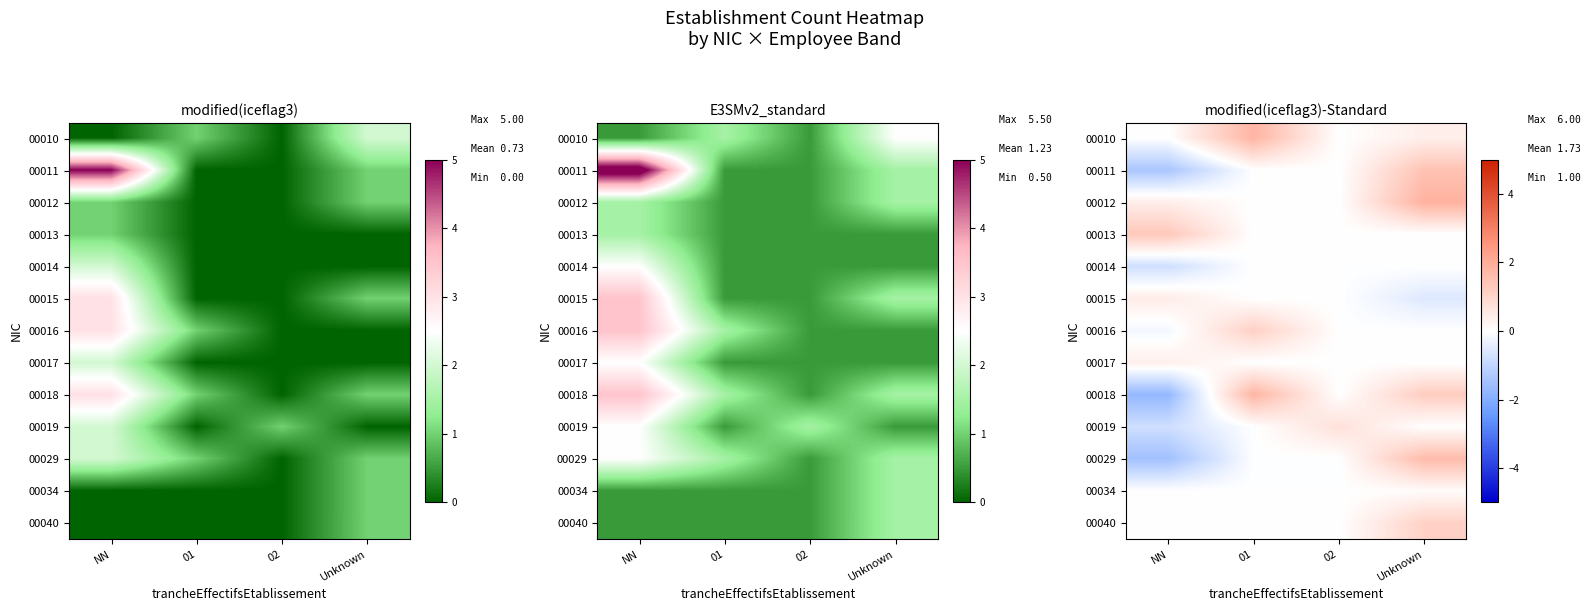

The value of 00010 at Unknown is 0.6. True or false?

False